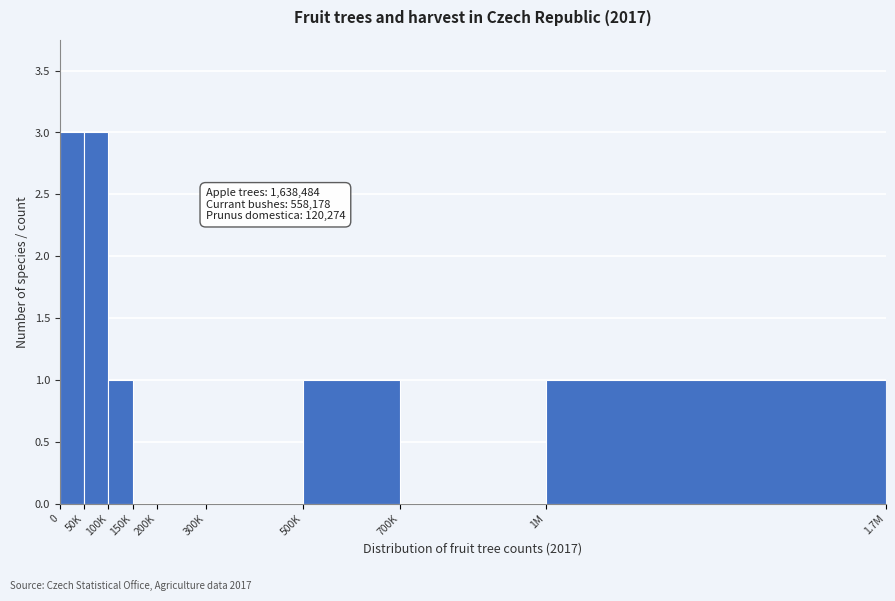

Reading right to left, transcribe all the data shown in this chart.

1M=1	700K=0	500K=1	300K=0	200K=0	150K=0	100K=1	50K=3	0=3